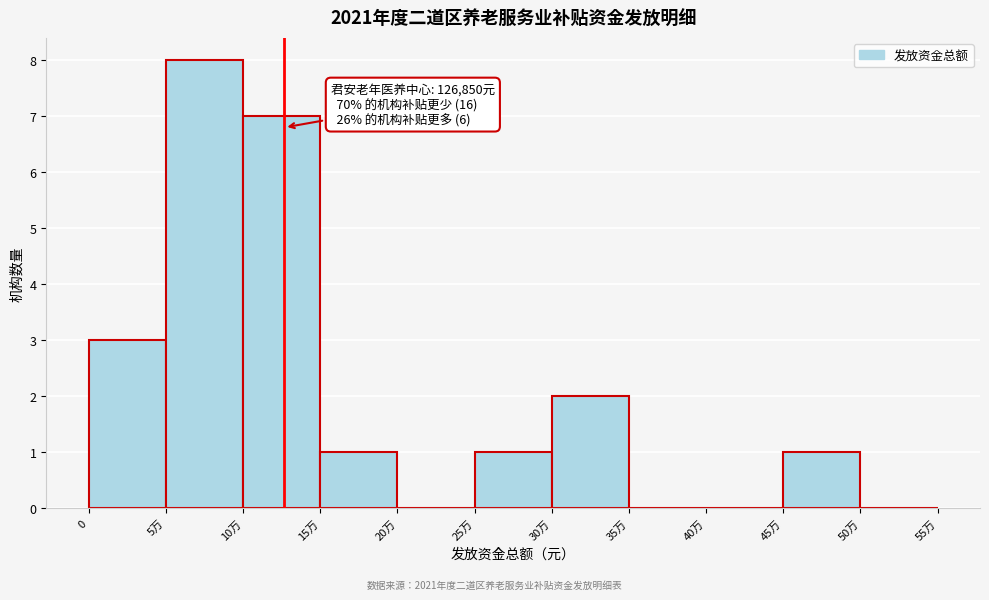

Reading left to right, transcribe all the data shown in this chart.

0=3	5万=8	10万=7	15万=1	20万=0	25万=1	30万=2	35万=0	40万=0	45万=1	50万=0